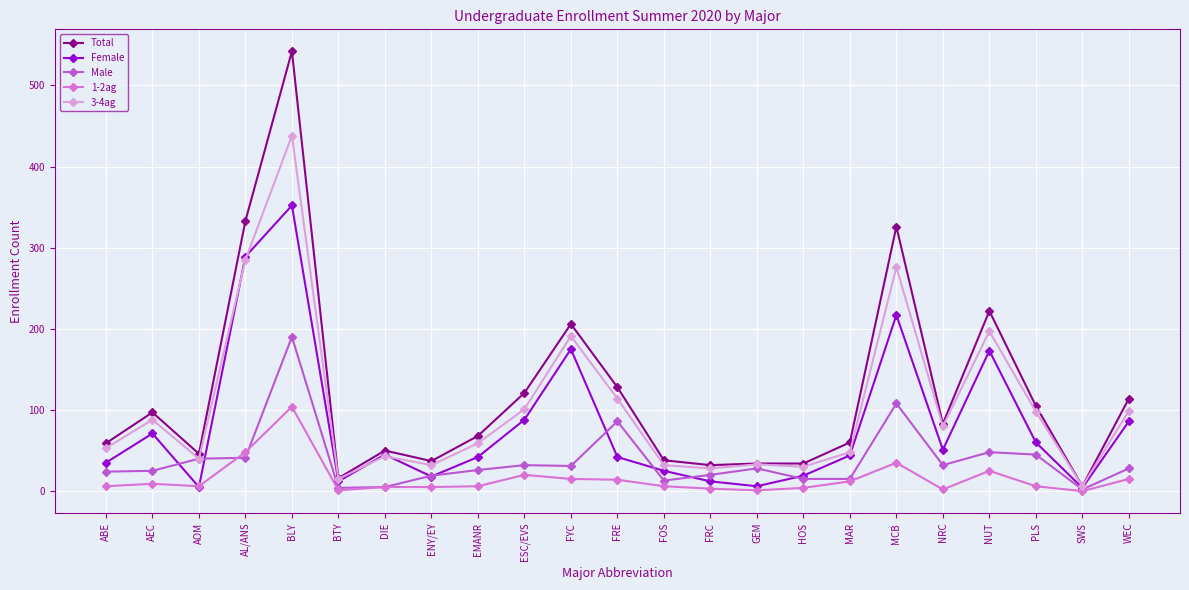

True or false: 1-2ag has a value of 15 at FYC.

True